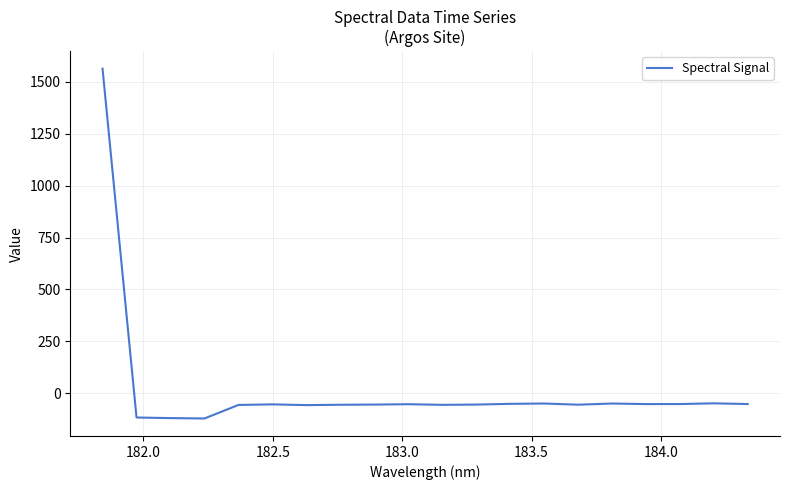

What is the smallest value displayed?

-120.9